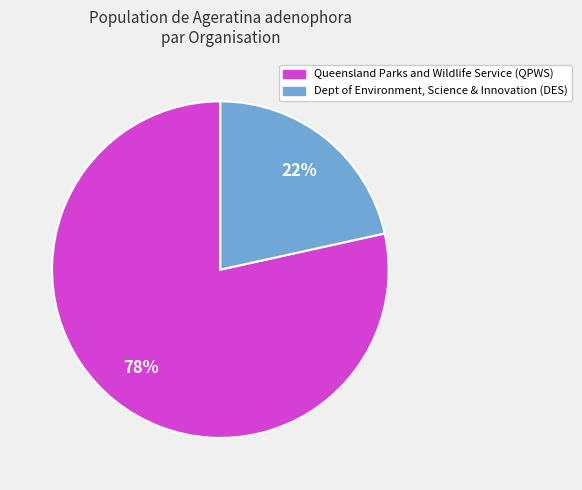

Is there a majority slice in this chart?

Yes